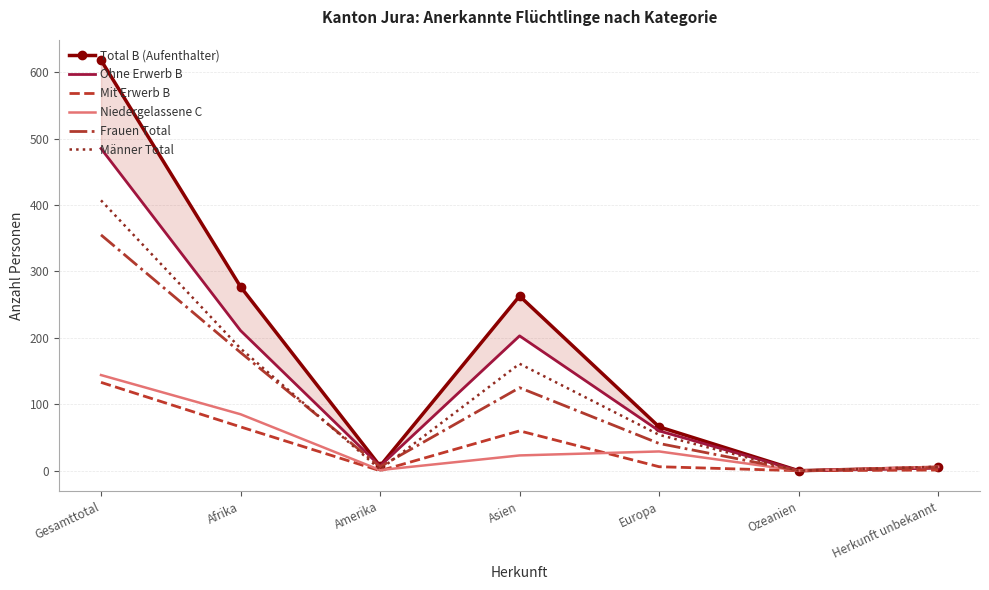

What is the difference between the highest and lowest values at Amerika?

7